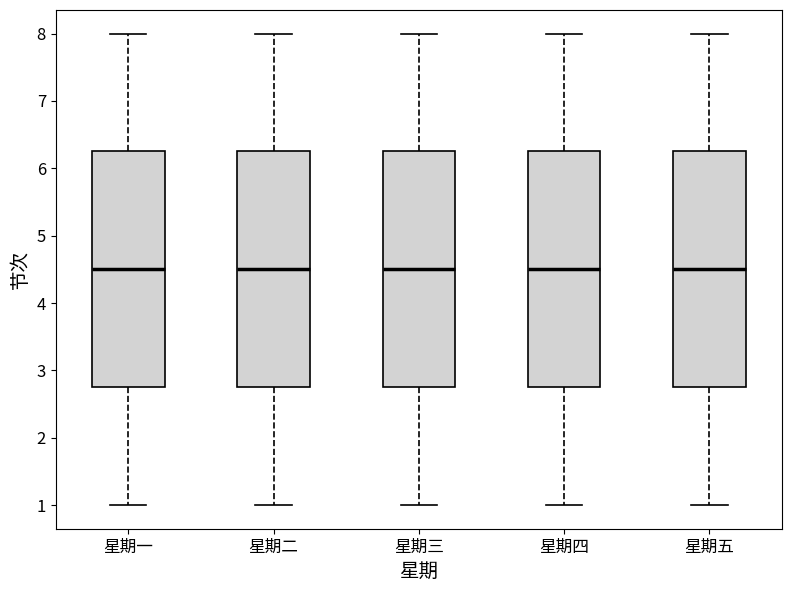

Reading left to right, read every box against the y-axis: the position of its median line, the range the box covers, and the ends of its whiskers. The values are not printed on the chart, so give them approximately, as read against the axis.

星期一: median 4.5, box 2.8 to 6.3, whiskers 1.0 to 8.0
星期二: median 4.5, box 2.8 to 6.3, whiskers 1.0 to 8.0
星期三: median 4.5, box 2.8 to 6.3, whiskers 1.0 to 8.0
星期四: median 4.5, box 2.8 to 6.3, whiskers 1.0 to 8.0
星期五: median 4.5, box 2.8 to 6.3, whiskers 1.0 to 8.0